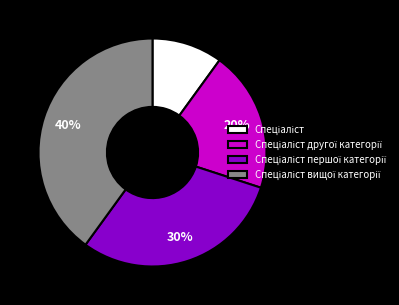

To the nearest percent, what is the average slice percentage?

25%